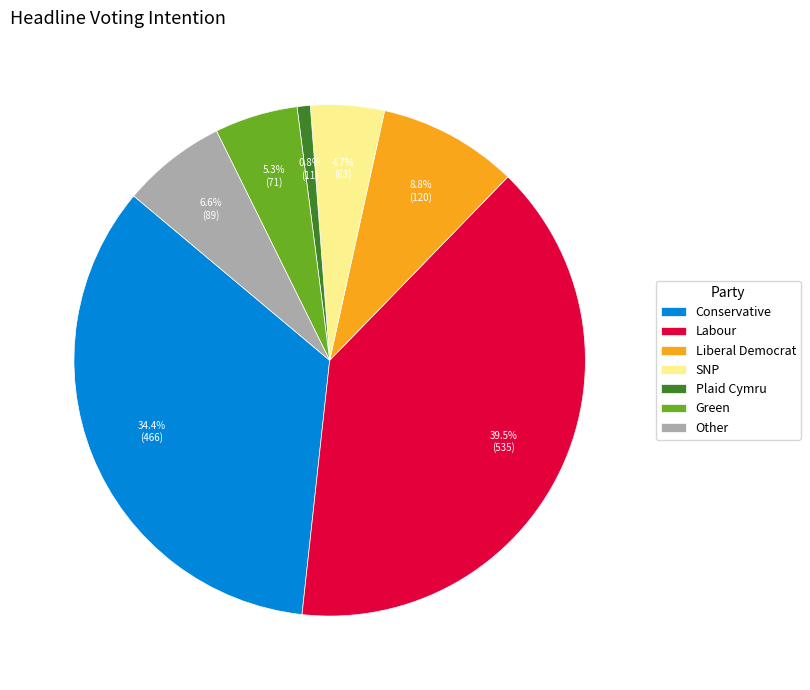

Which has a higher value, Other or Labour?

Labour